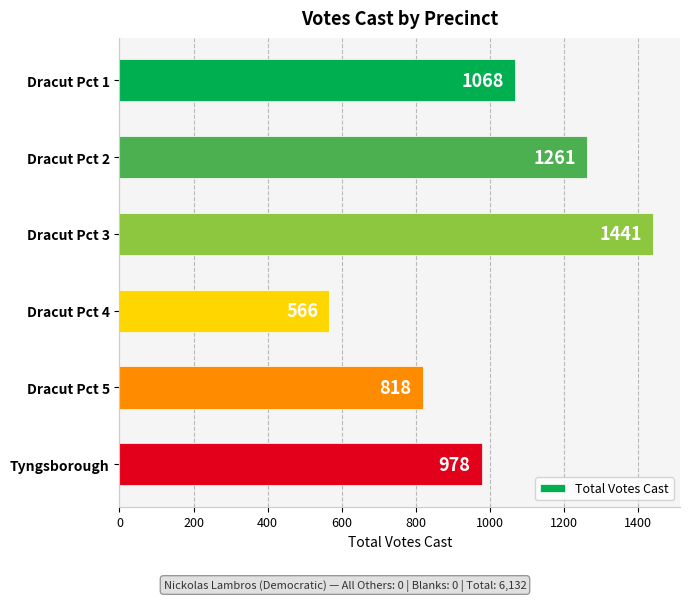

Reading top to bottom, transcribe all the data shown in this chart.

1068	1261	1441	566	818	978